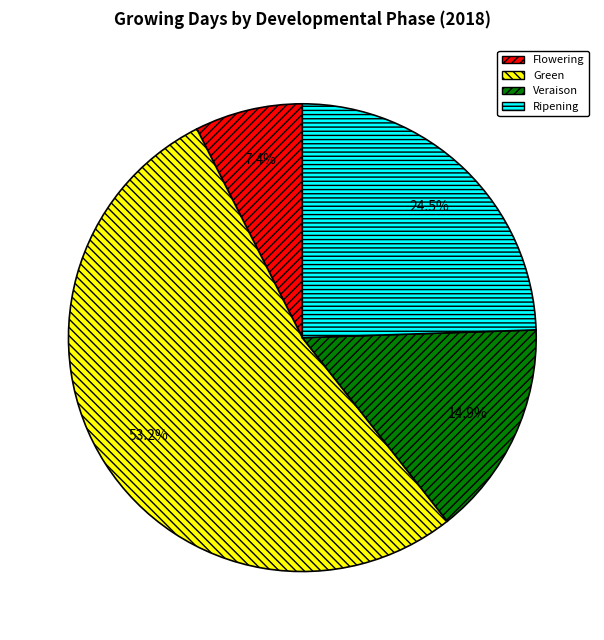

What portion of the pie excludes Ripening?

75.5%